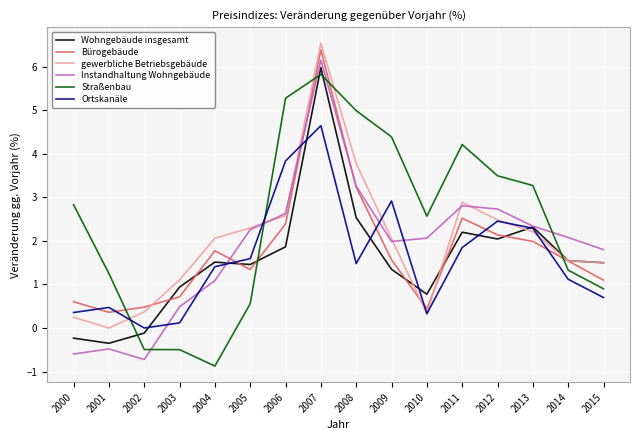

The value of Ortskanäle at 2000 is 0.4. True or false?

True